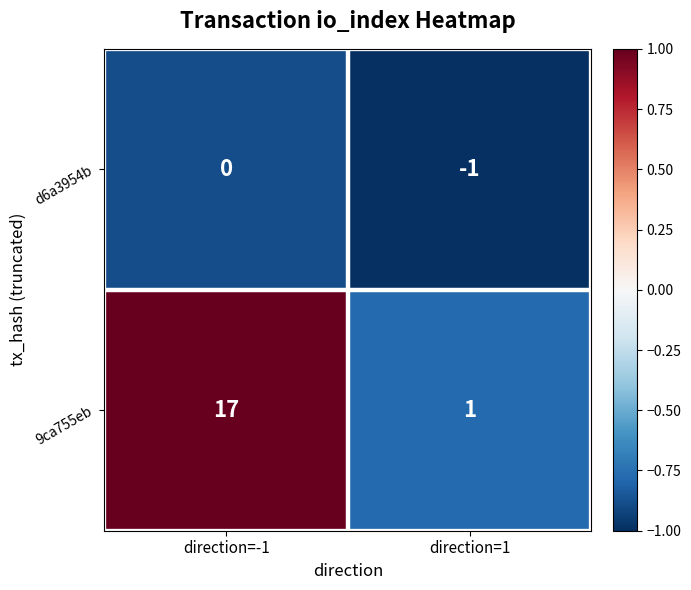

What is the greatest value displayed?

17